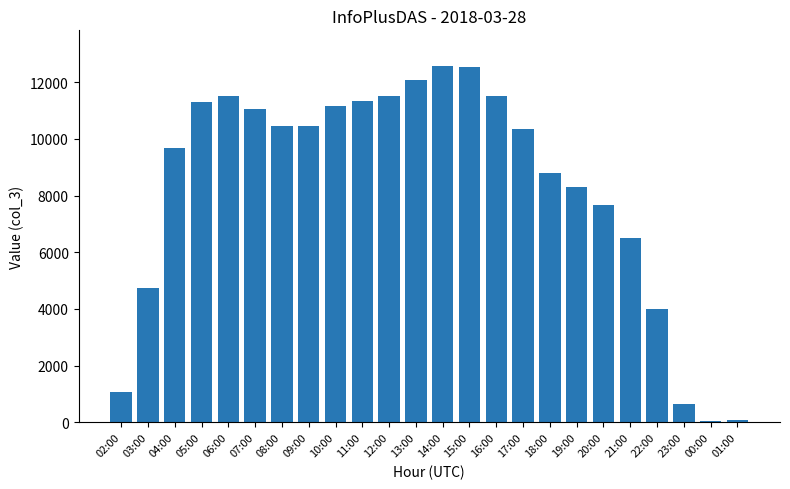

Approximately how many times larger is the value at 13:00 compared to 09:00?

1.2